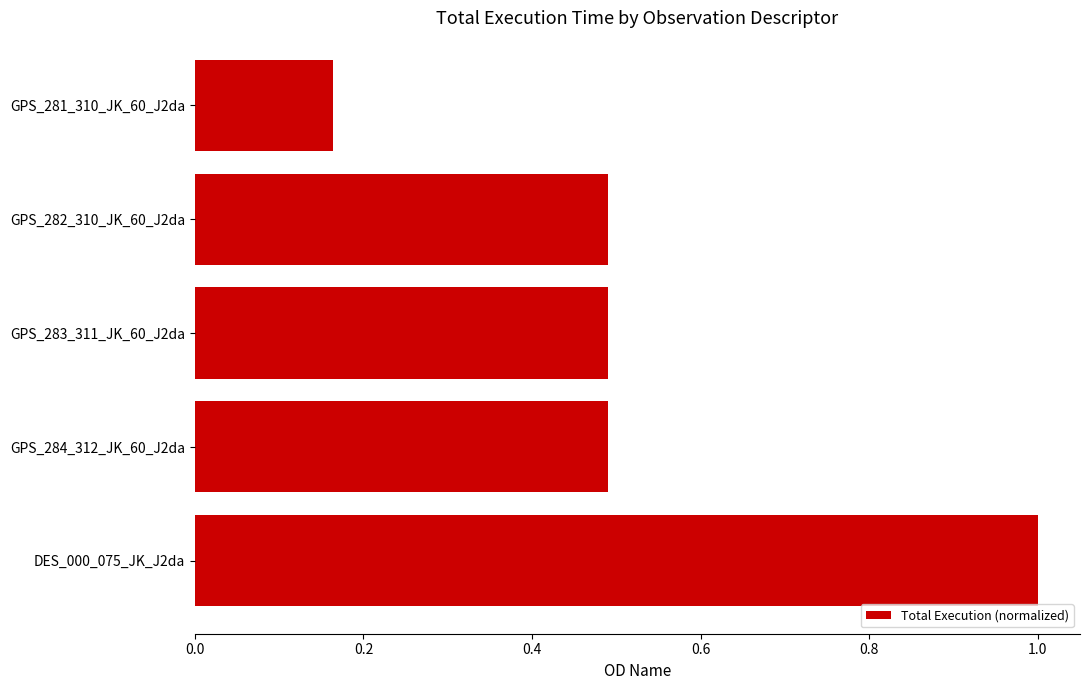

How many values are between 0 and 1?

5